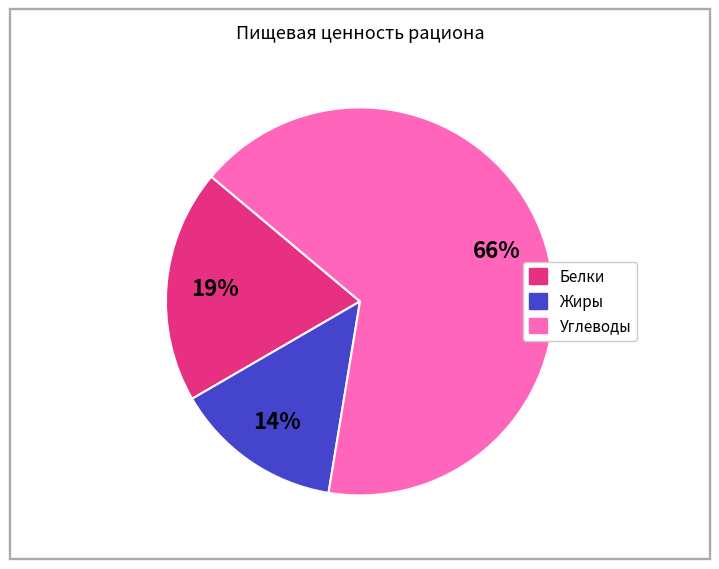

What percentage is the Белки slice, to the nearest percent?

19%